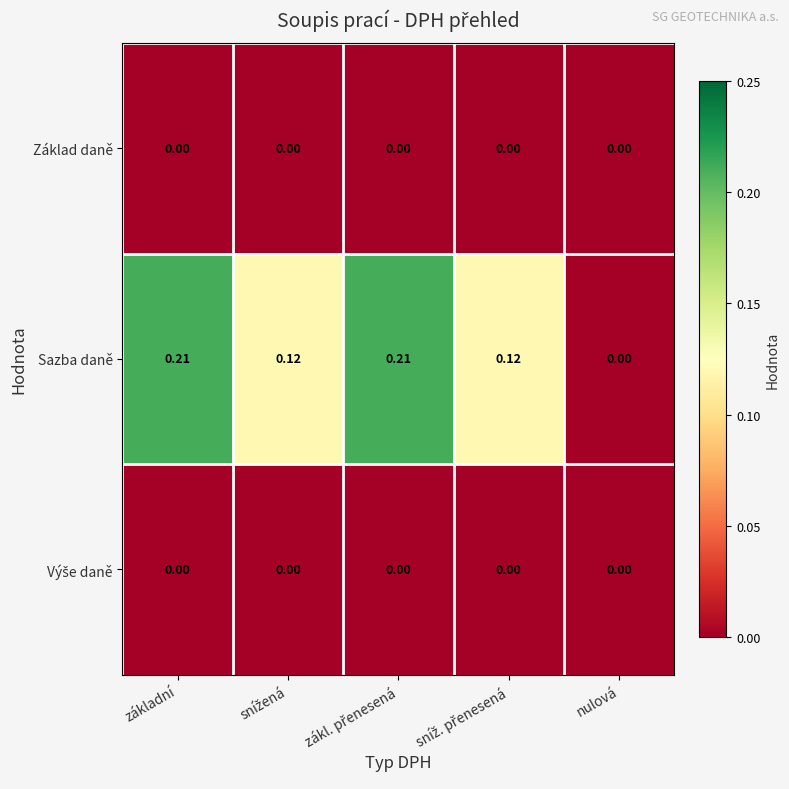

Which series has the widest spread of values?

Sazba daně